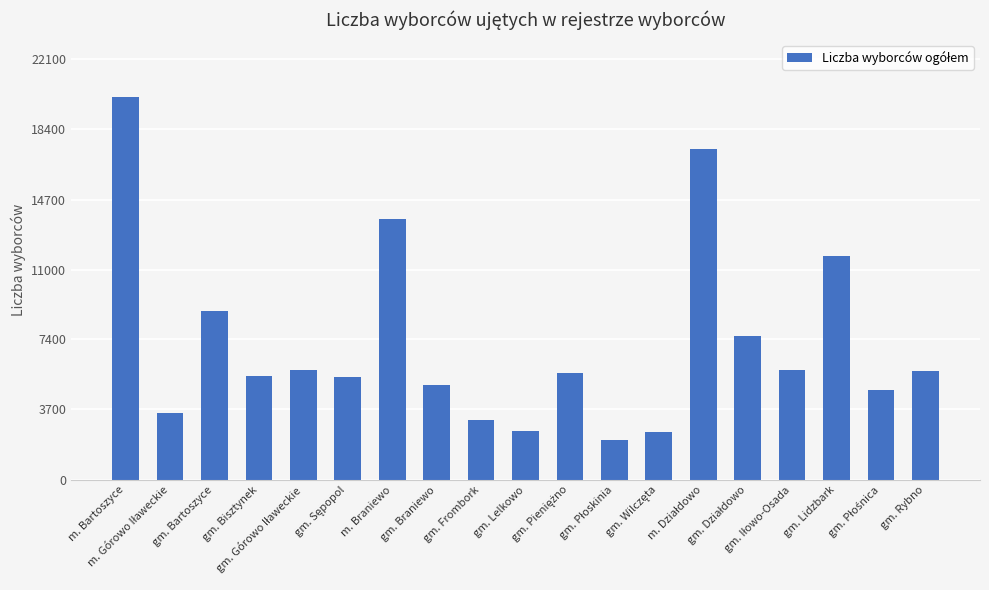

What is the difference between the maximum and minimum values?

17997